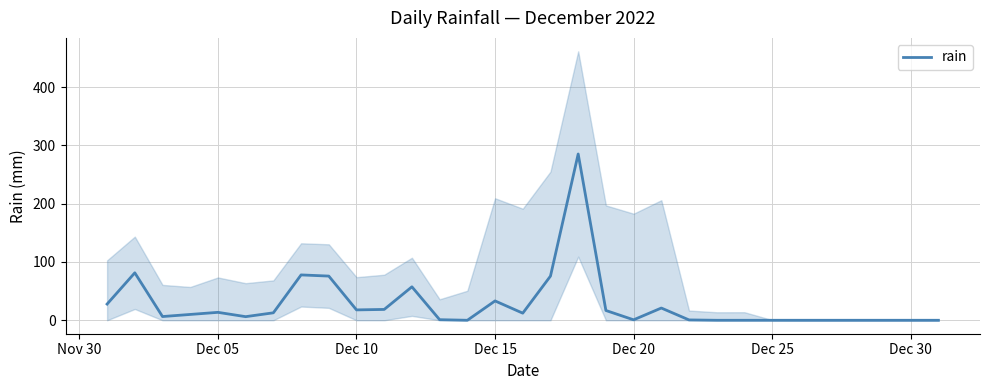

What is the highest value of the rain series?

285.2